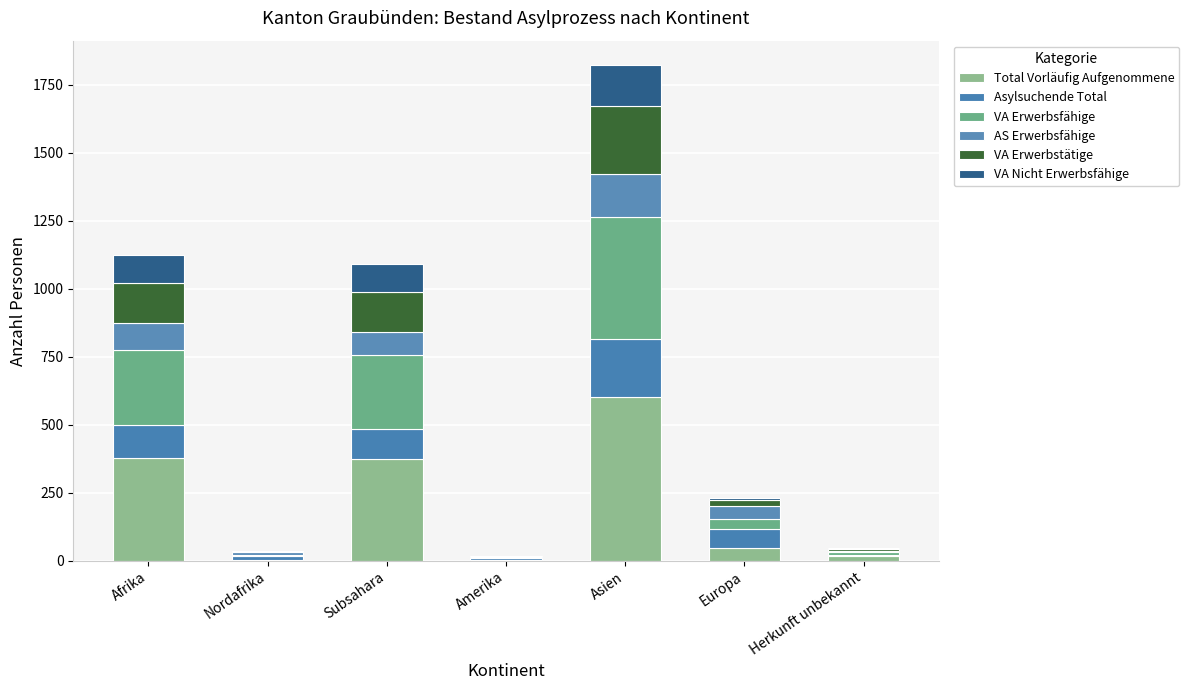

Which series has the largest total across all categories?

Total Vorläufig Aufgenommene